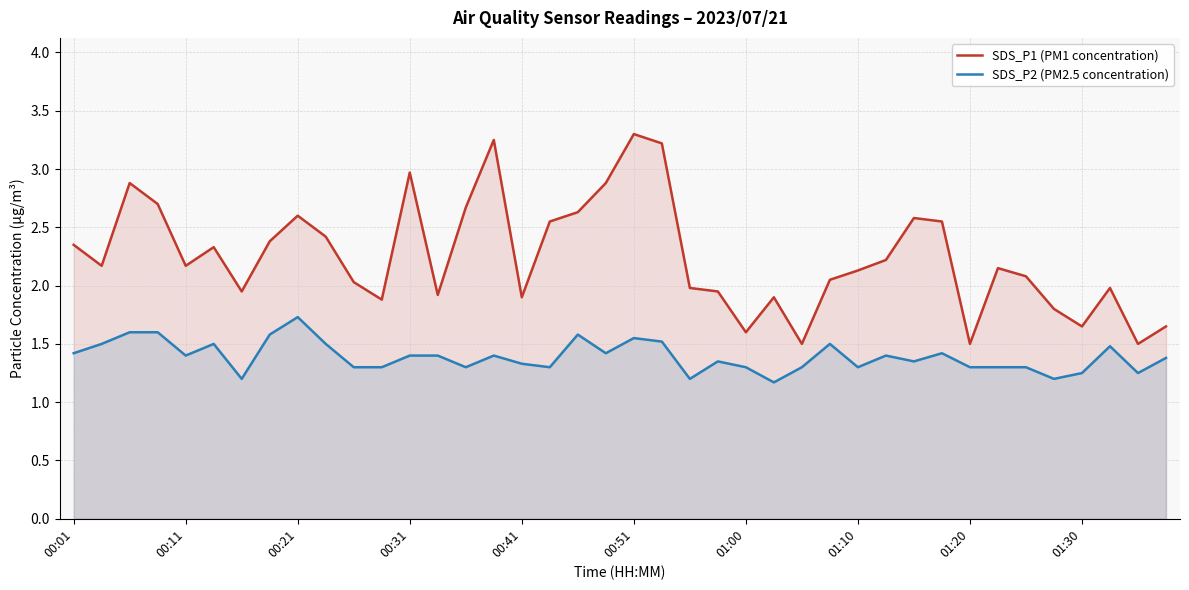

True or false: SDS_P1 (PM1 concentration) and SDS_P2 (PM2.5 concentration) cross at least once.

False